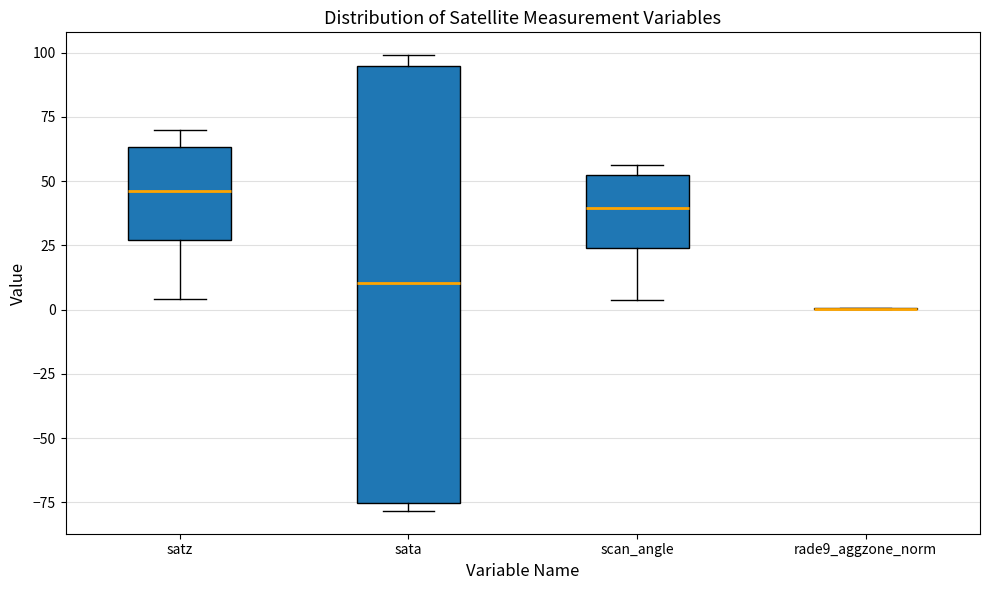

Reading left to right, transcribe this box plot: for each box, give where its median line is, the range the box spans, and where its two whiskers end, as read against the y-axis. The values are not printed on the chart, so give them approximately, as read against the axis.

satz: median 45, box 25 to 65, whiskers 5 to 70
sata: median 10, box -75 to 95, whiskers -80 to 100
scan_angle: median 40, box 25 to 50, whiskers 5 to 55
rade9_aggzone_norm: box collapsed to a line at 0, whiskers 0 to 0